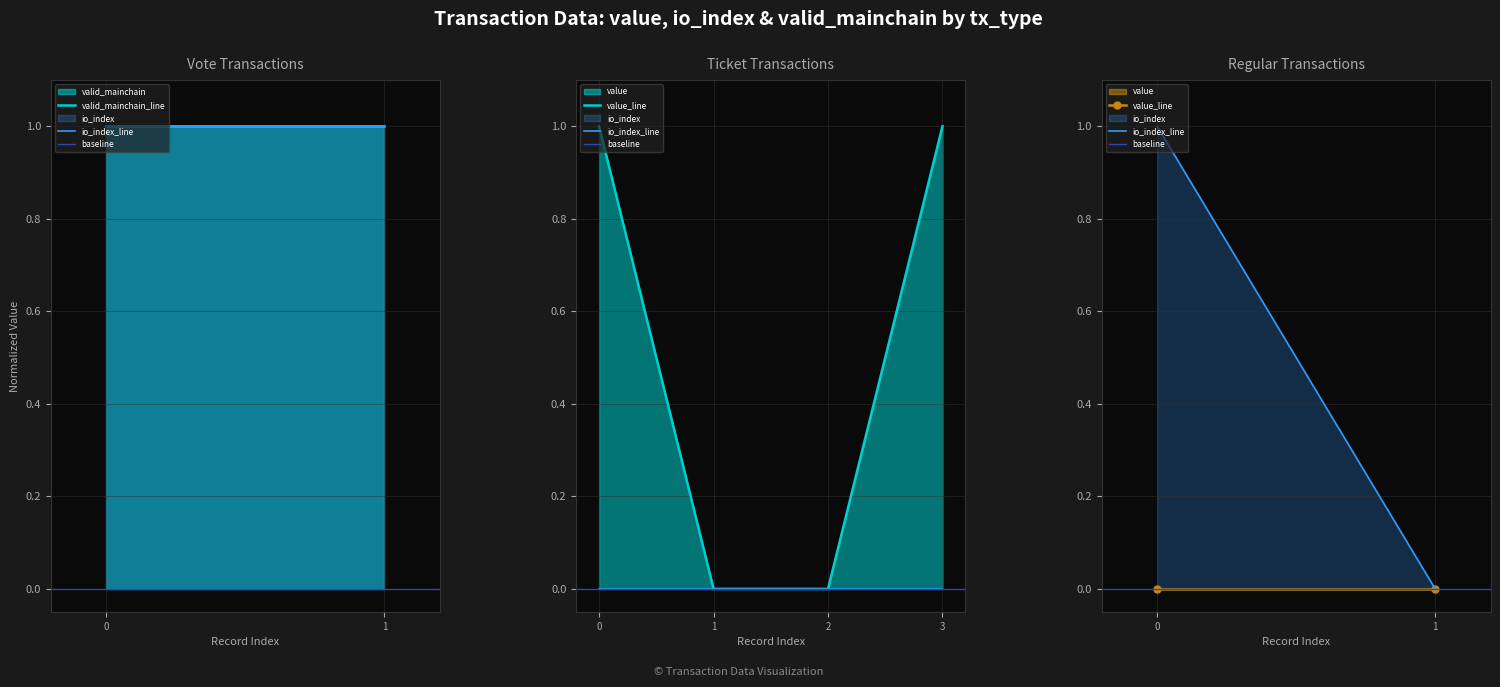

Which series has the largest total across all categories?

valid_mainchain_line